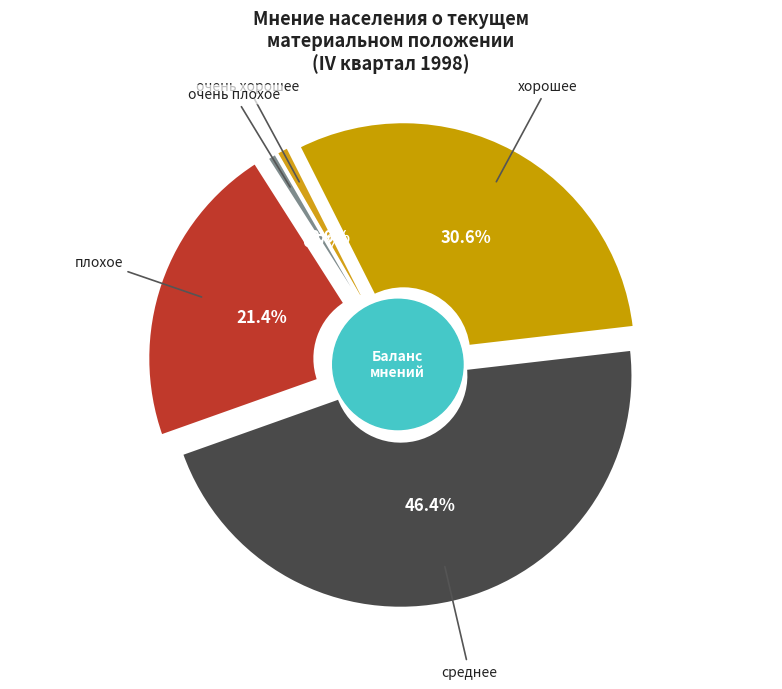

Is it true that очень хорошее is 8% of the pie?

False